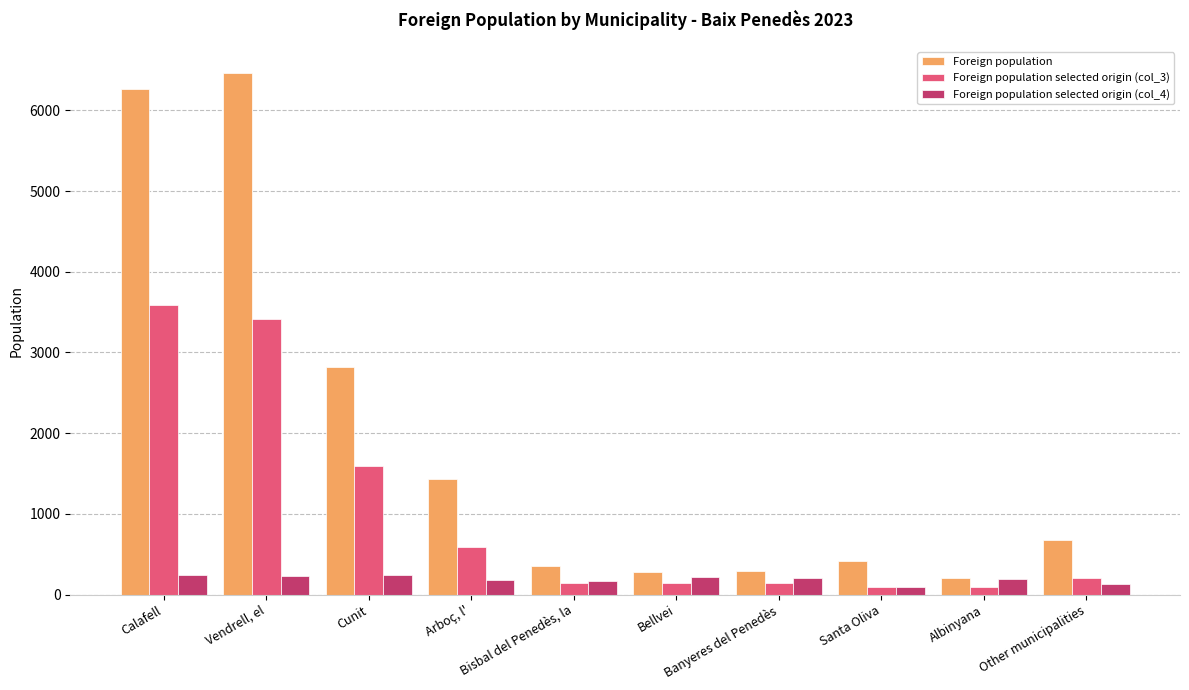

How many series are shown in this chart?

3